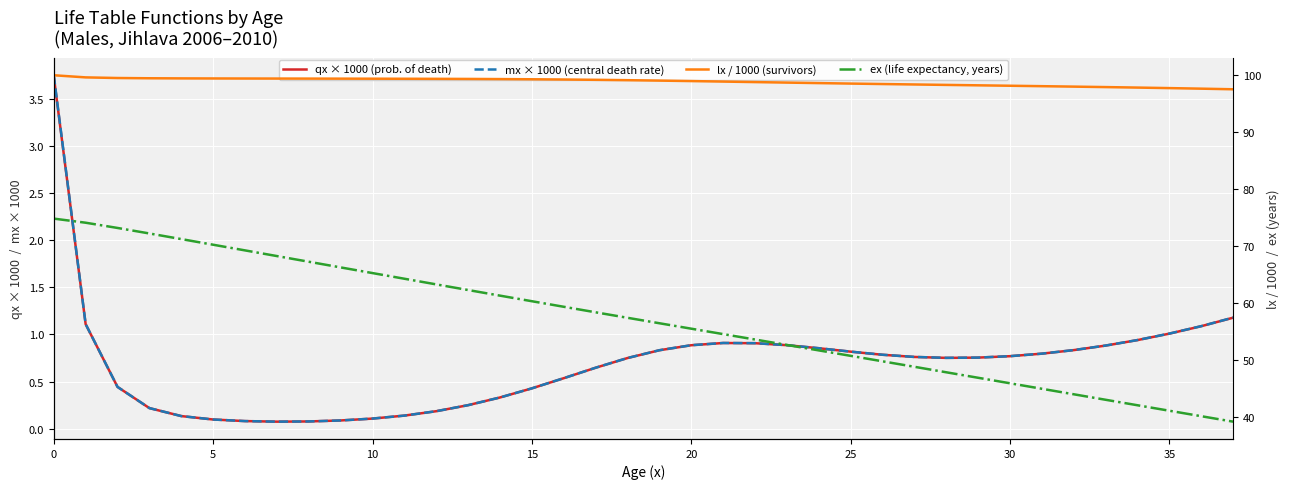

Between 24 and 36, which series saw the biggest shift?

ex (life expectancy, years)